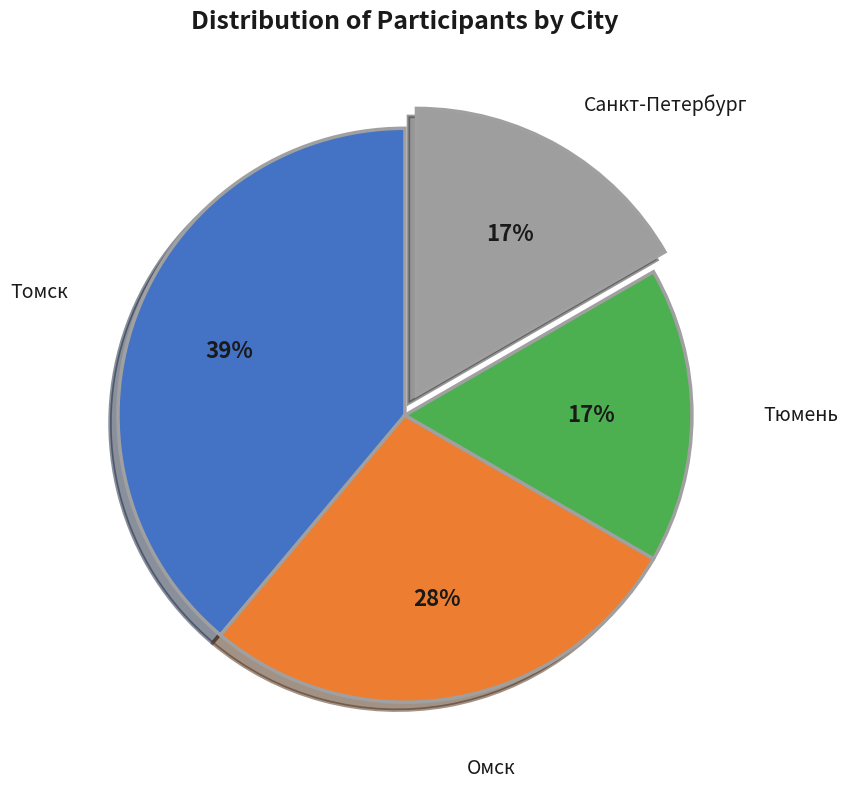

To the nearest percent, what portion does Омск represent?

28%